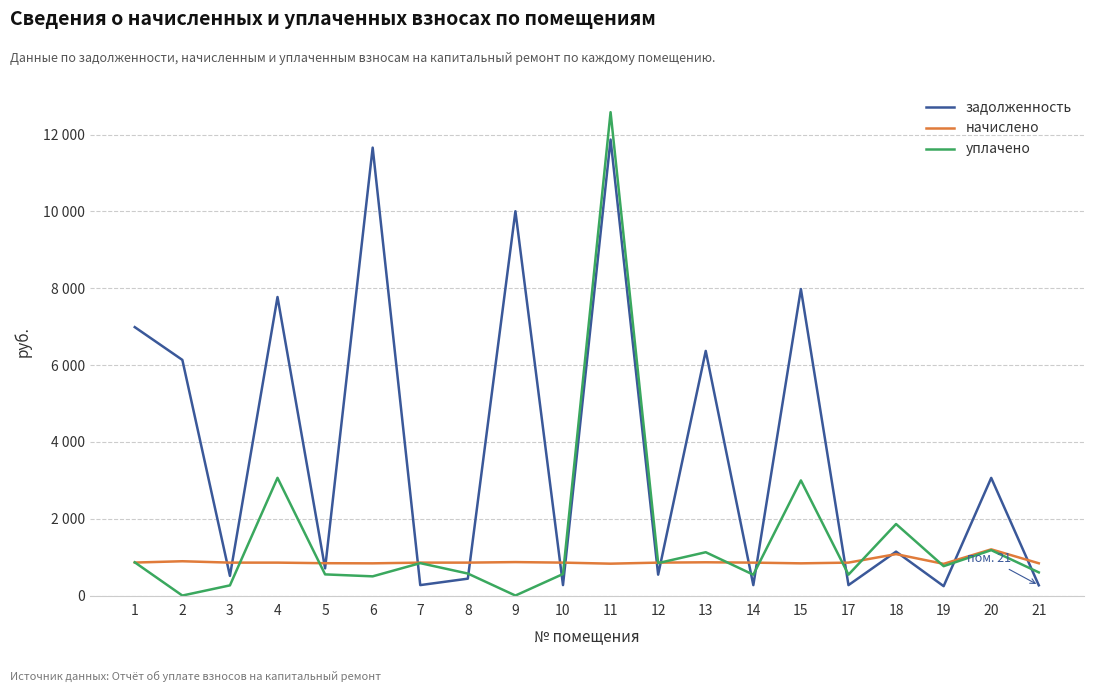

What are all the series names shown in the legend?

задолженность, начислено, уплачено